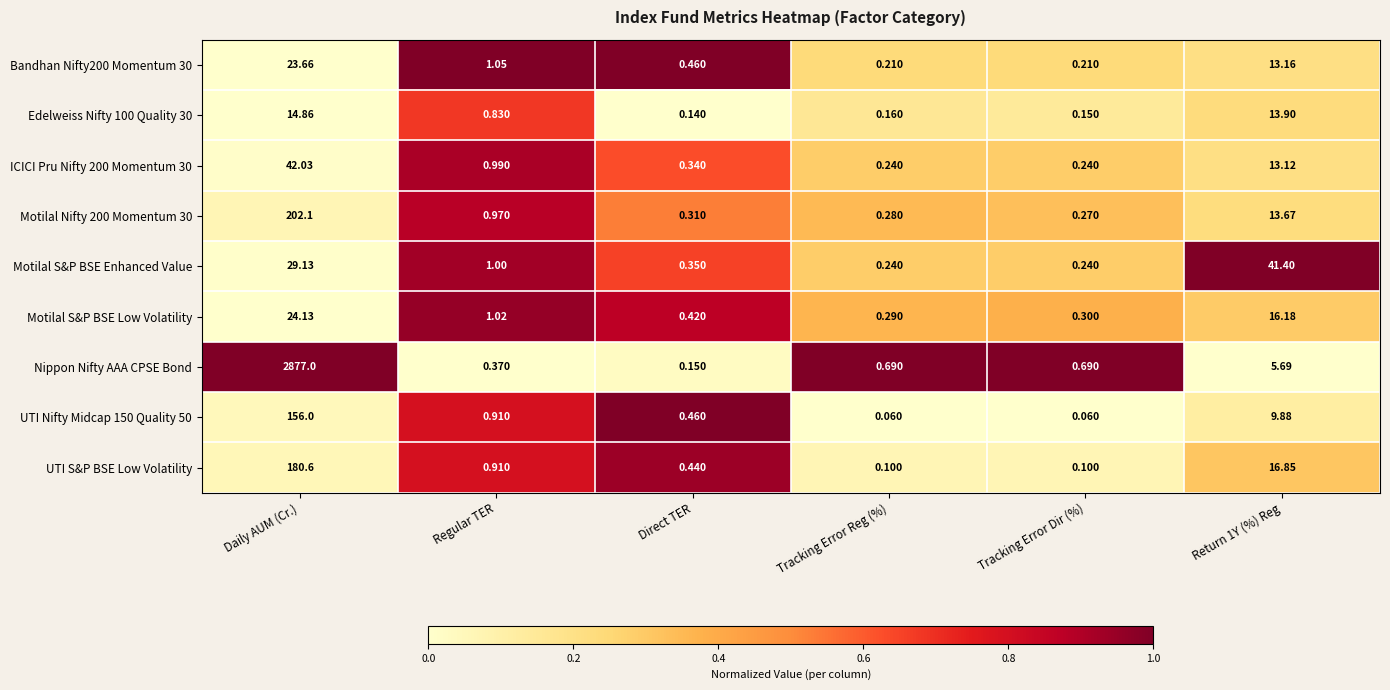

Where does the Bandhan Nifty200 Momentum 30 series first go above 1?

Daily AUM (Cr.)